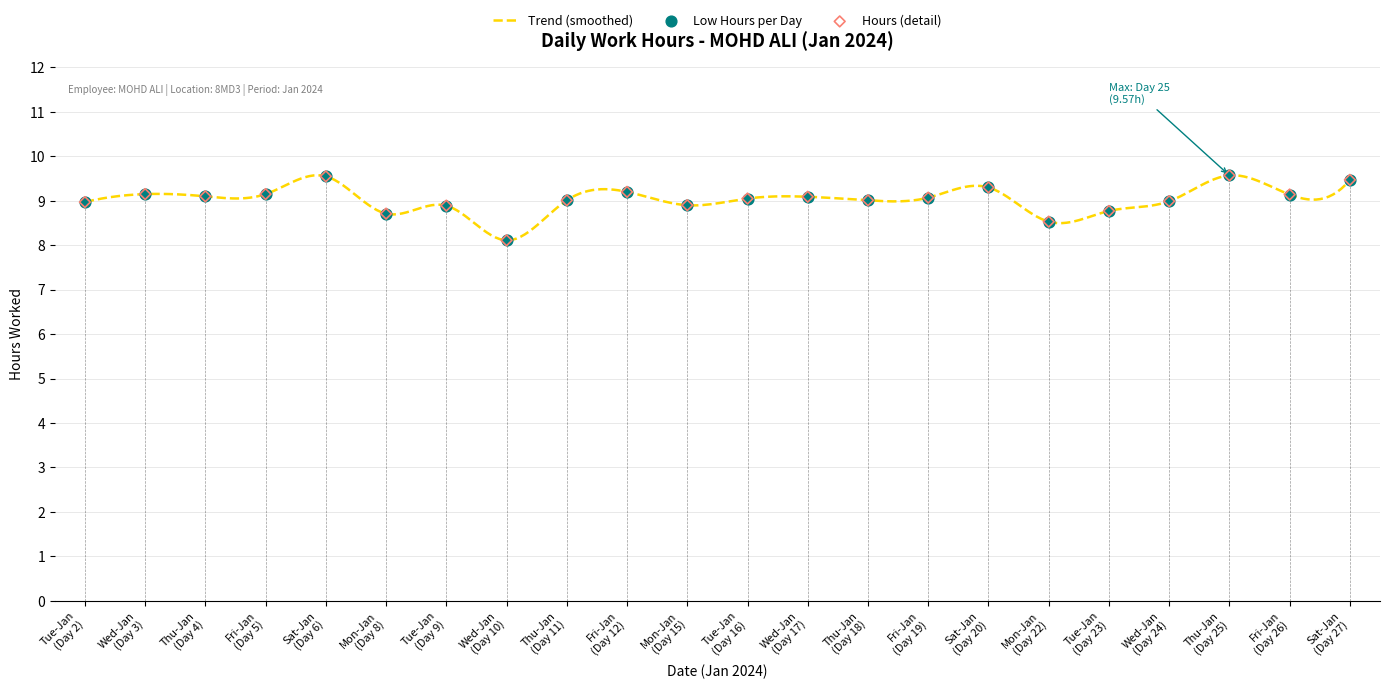

What is the maximum value for Trend (smoothed)?

9.6